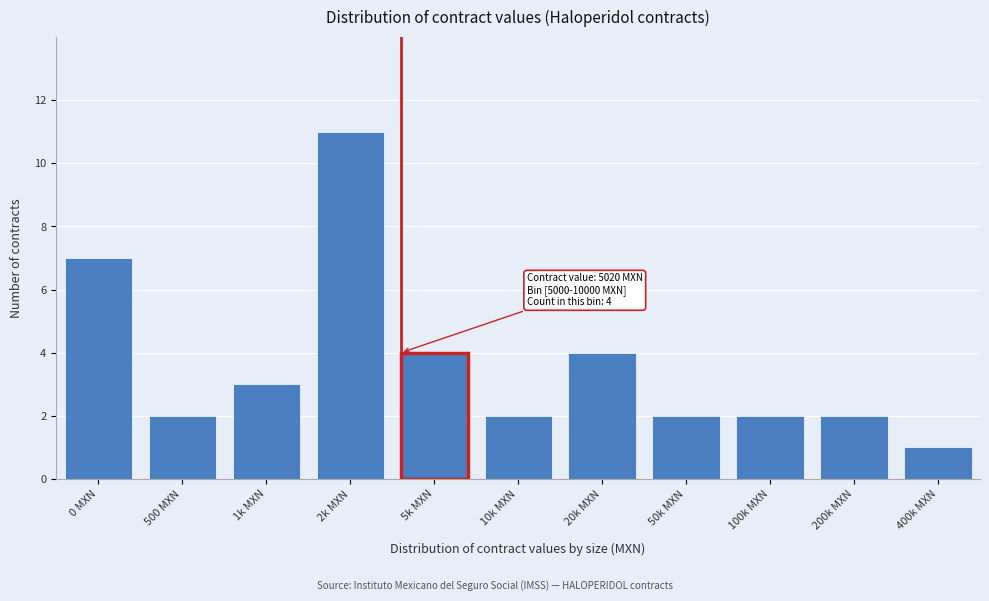

Reading right to left, list all the values displayed in this chart.

400k MXN=1	200k MXN=2	100k MXN=2	50k MXN=2	20k MXN=4	10k MXN=2	5k MXN=4	2k MXN=11	1k MXN=3	500 MXN=2	0 MXN=7